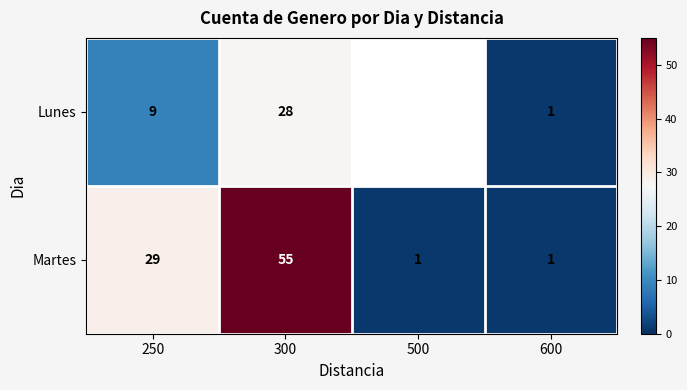

Is it true that Martes equals 0.5 at 500?

False